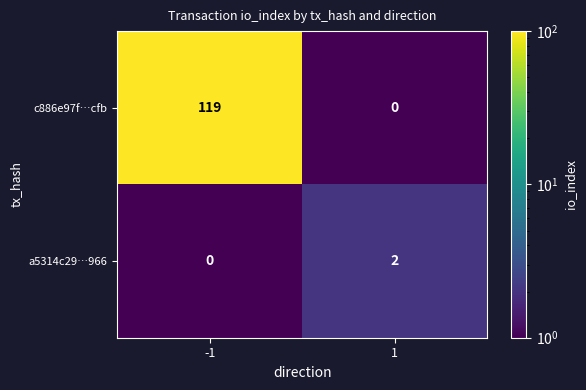

How many values in c886e97f…cfb are above zero?

1